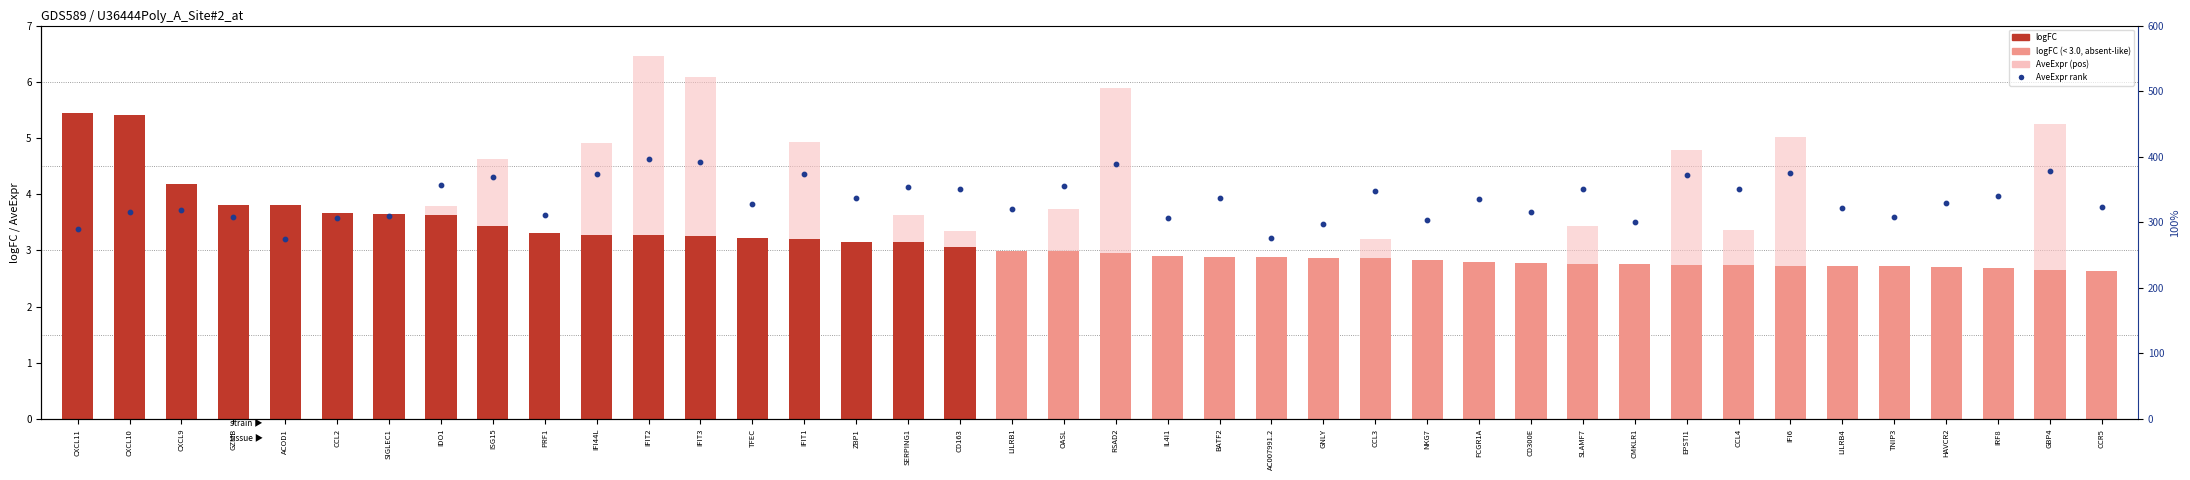

Which series has the largest total across all categories?

AveExpr rank